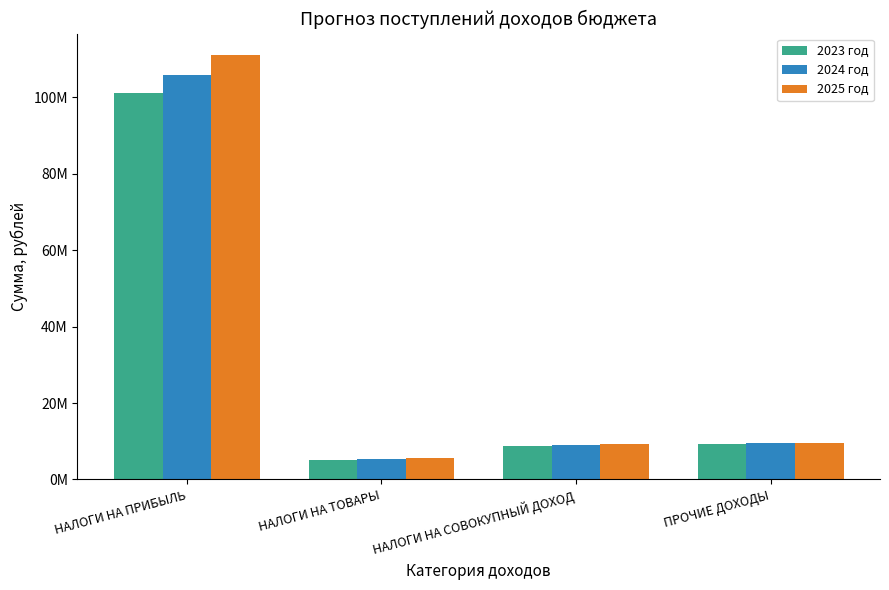

What is the value of the 2024 год bar at the 1st from the left?

105904930.0